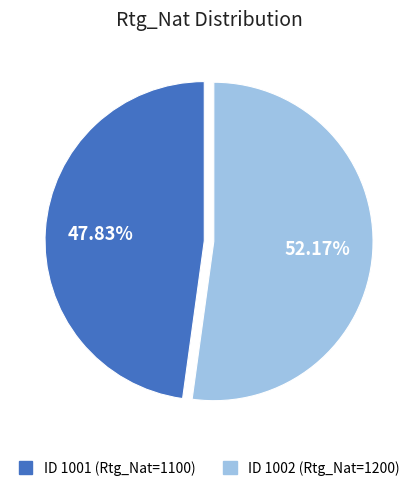

Is there any slice that represents more than half of the pie?

Yes